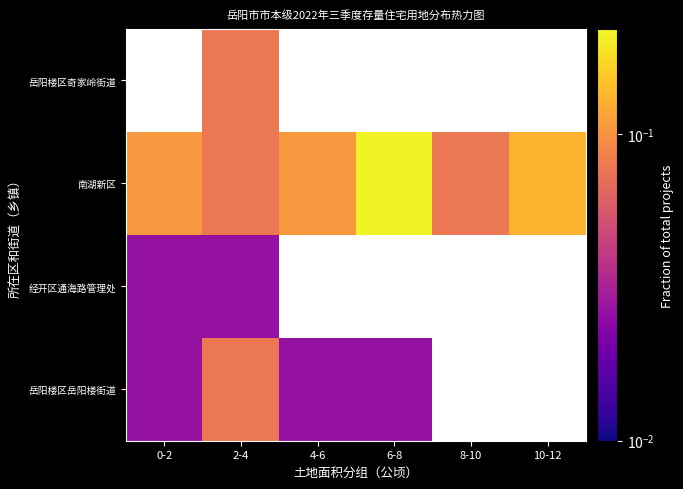

What is the spread (max minus min) of values at 2-4?

0.1